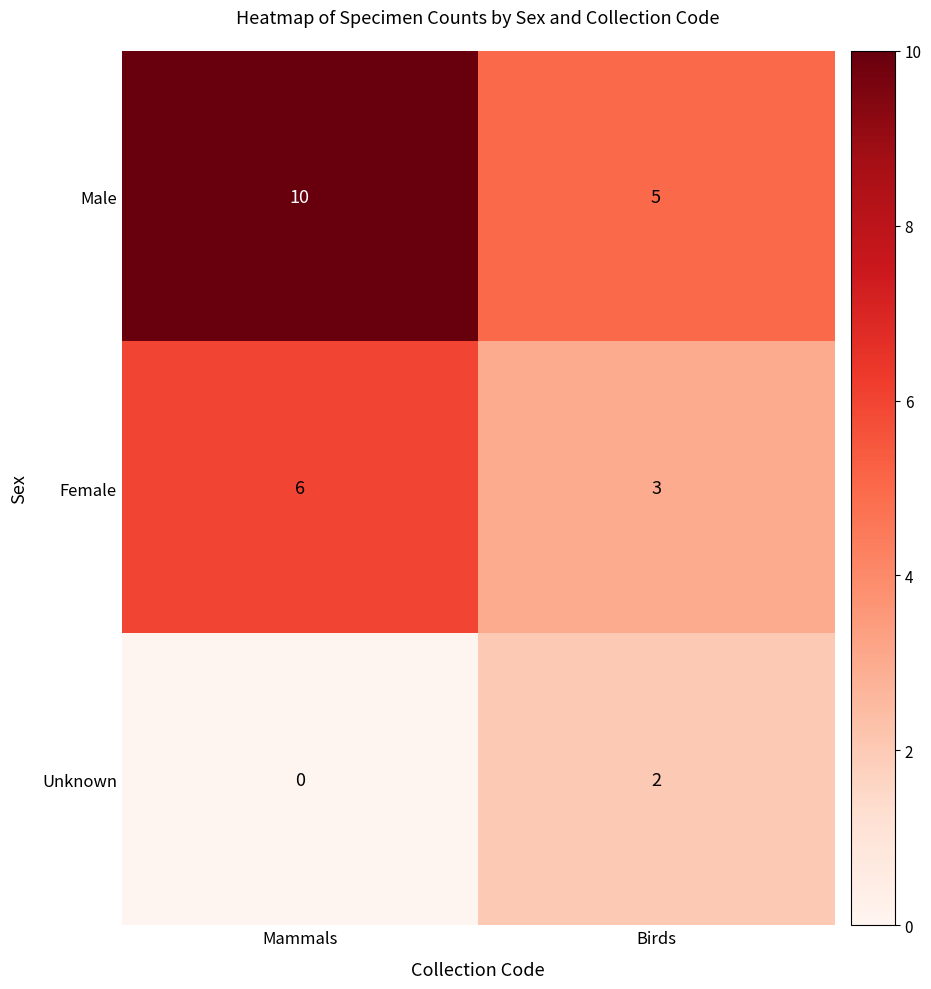

List the series in order of their overall mean, highest first.

Male, Female, Unknown